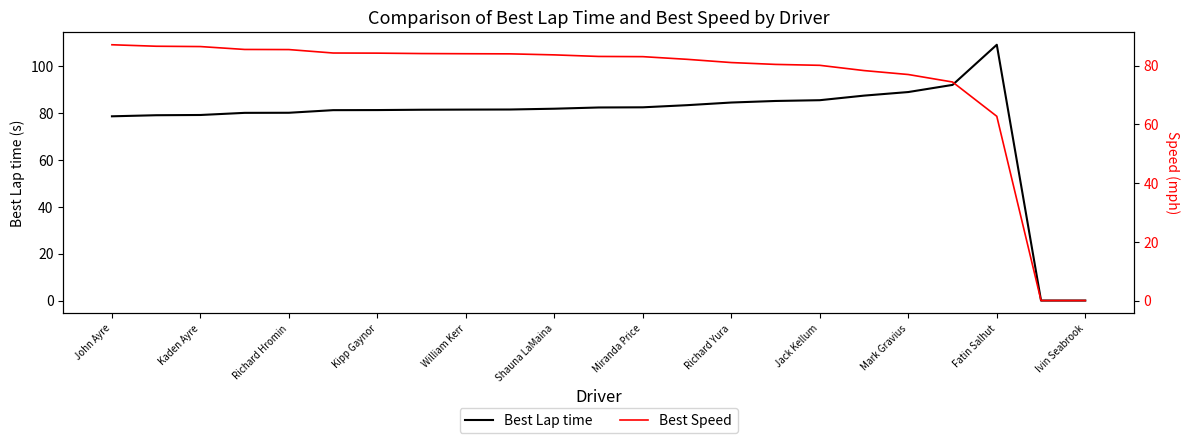

The value of Best Lap time at Richard Yura is 117.0. True or false?

False